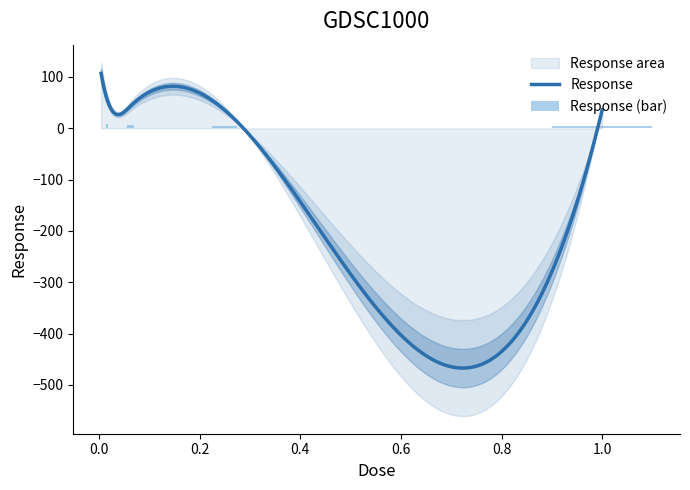

Rank the categories by value from highest to lowest.

0.00390625, 0.015625, 0.0625, 1.0, 0.25